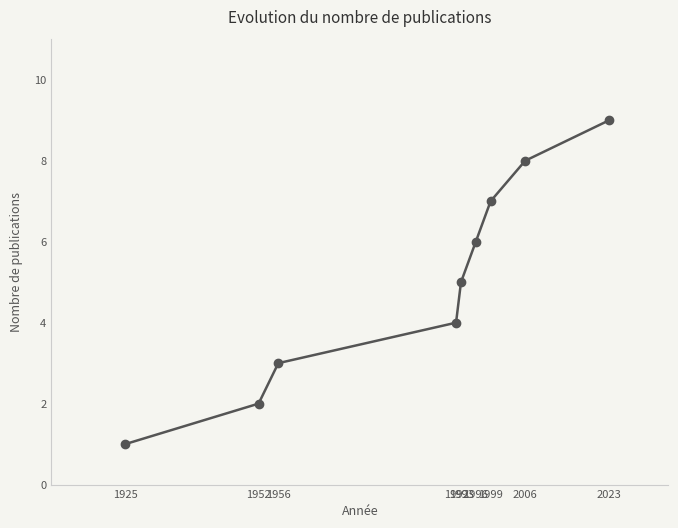

What is the greatest value displayed?

9